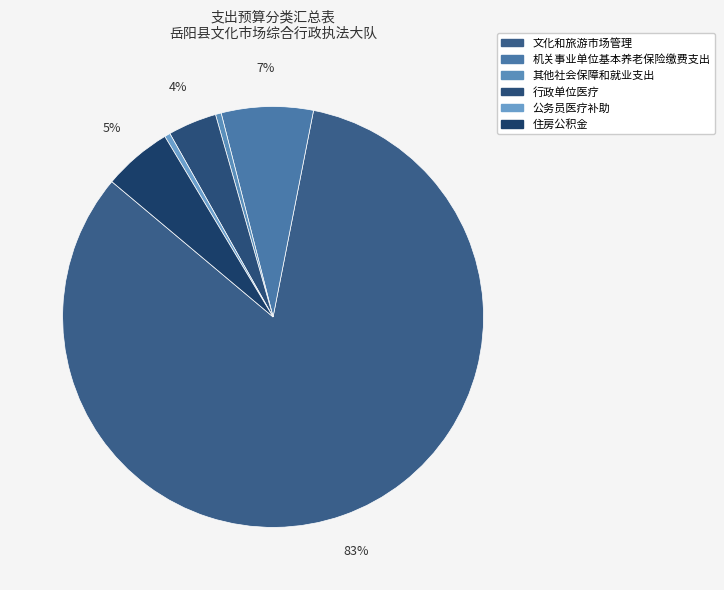

How many segments does this pie chart have?

6